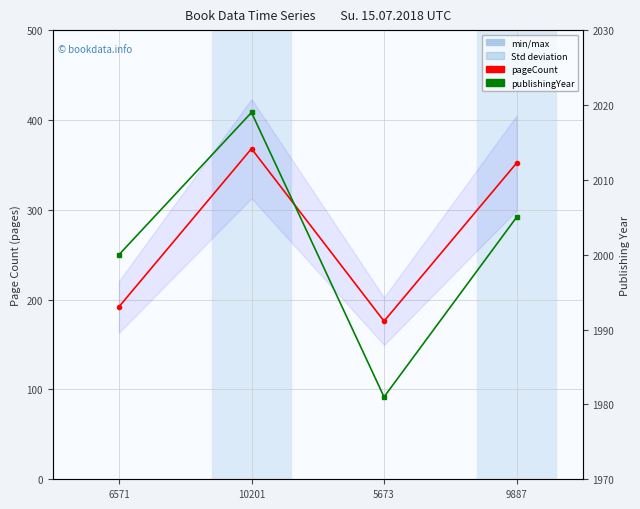

True or false: pageCount has a value of 192 at 6571.

True